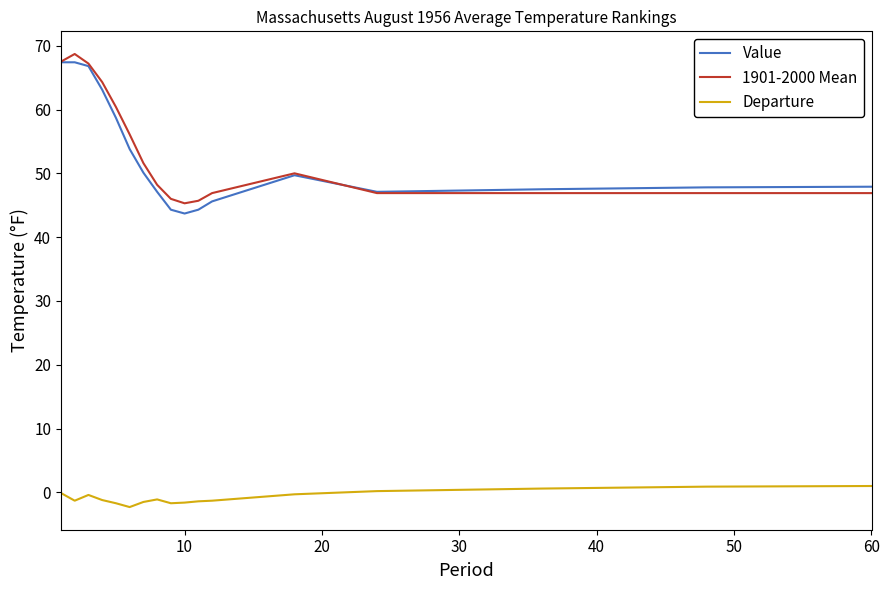

Count the number of categories in the chart.

17